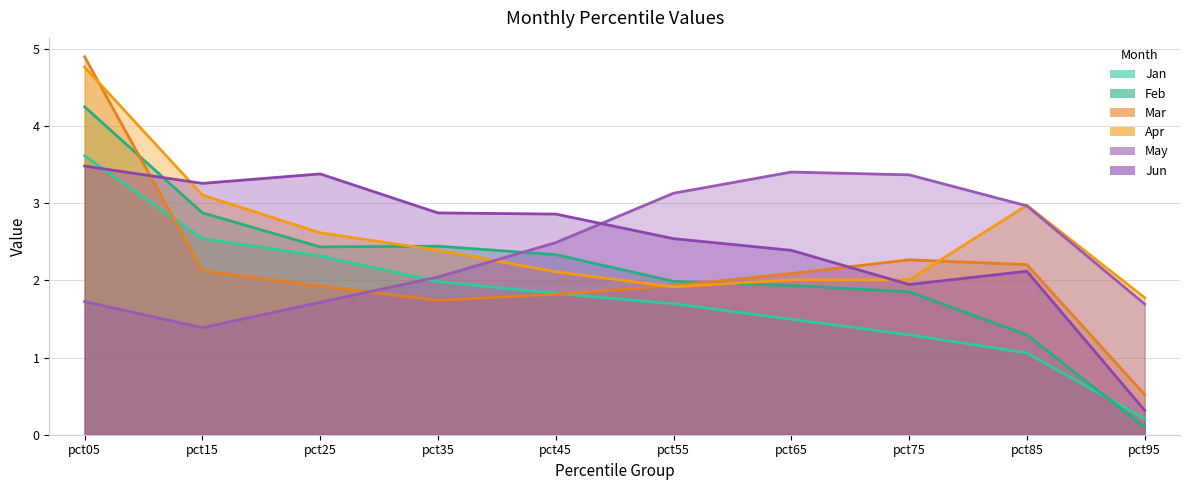

Which series changed the most between pct35 and pct75?

May